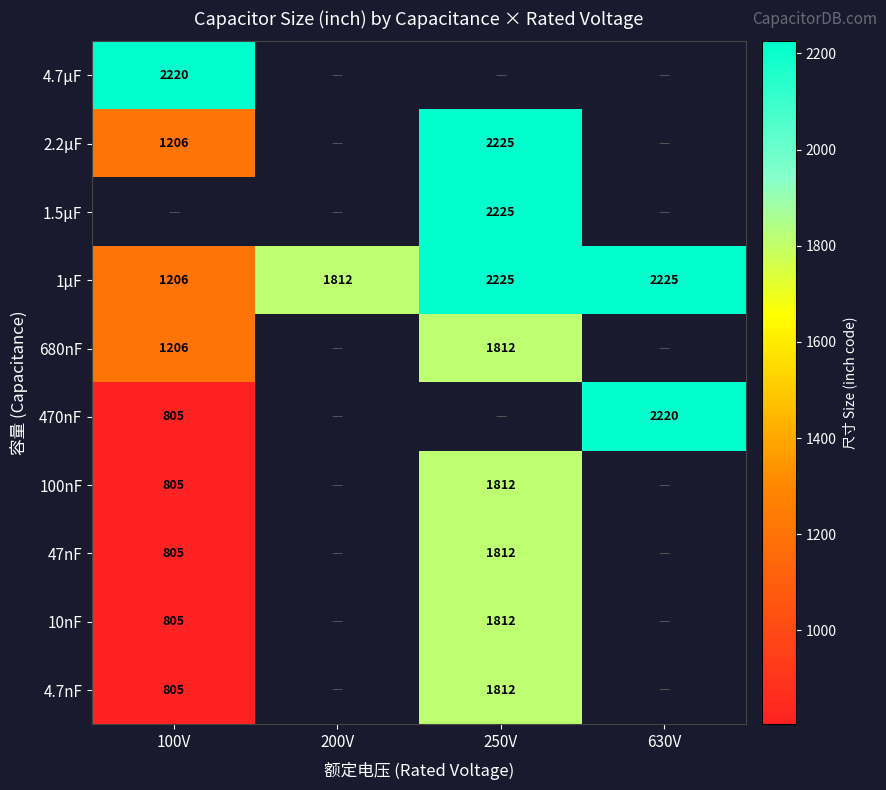

At which category does the chart reach its minimum across all series?

100V